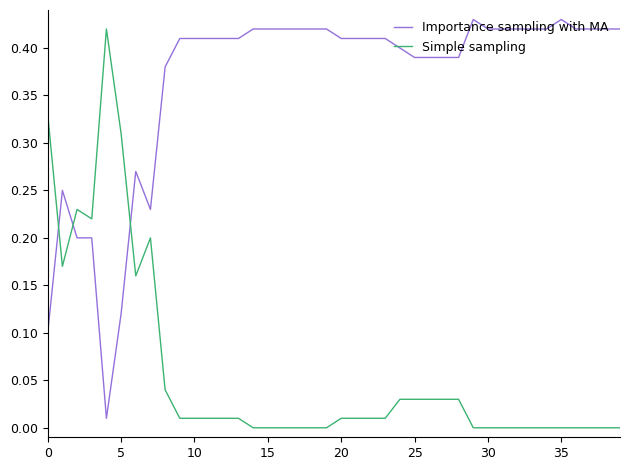

List the series in order of their overall mean, highest first.

Importance sampling with MA, Simple sampling